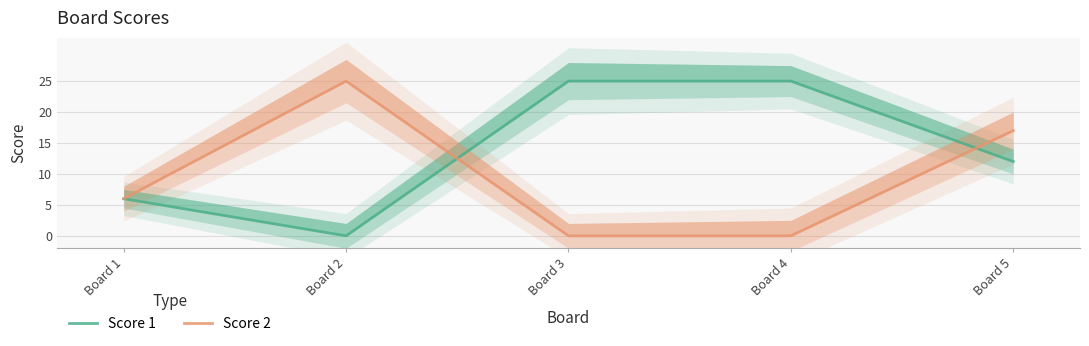

Rank the series by their average value, from lowest to highest.

Score 2, Score 1